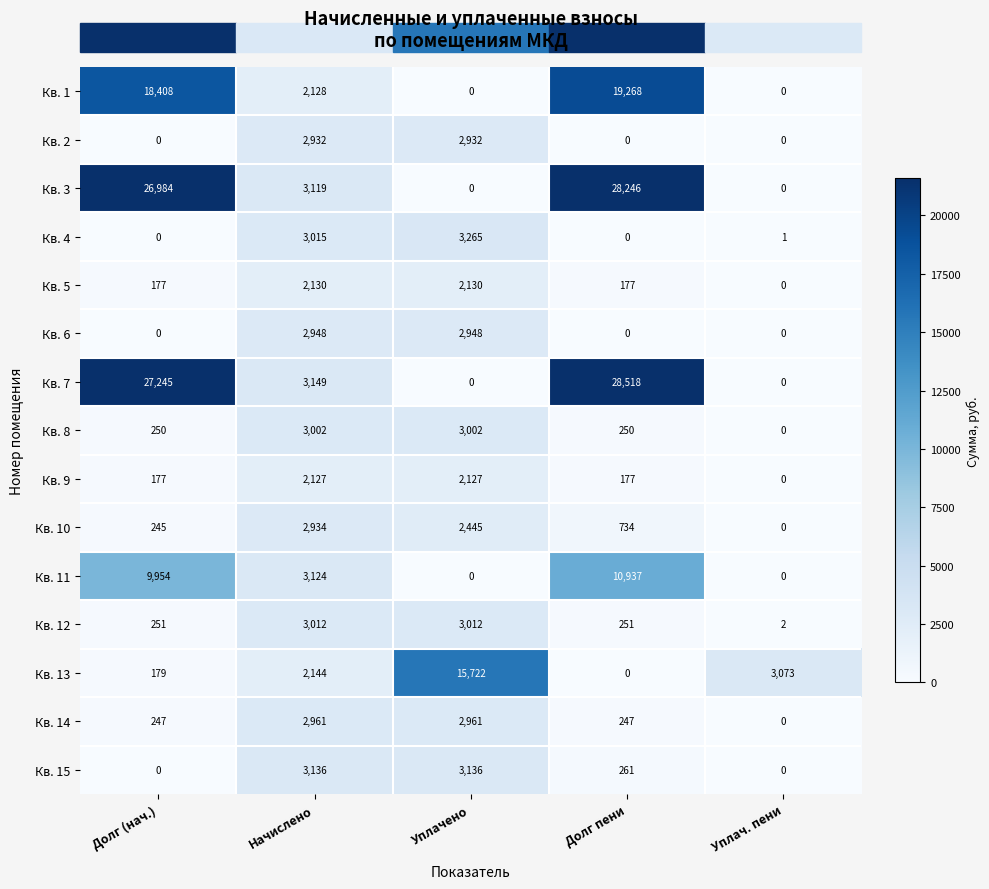

The Кв. 1 series shows 25784 at Долг пени. True or false?

False